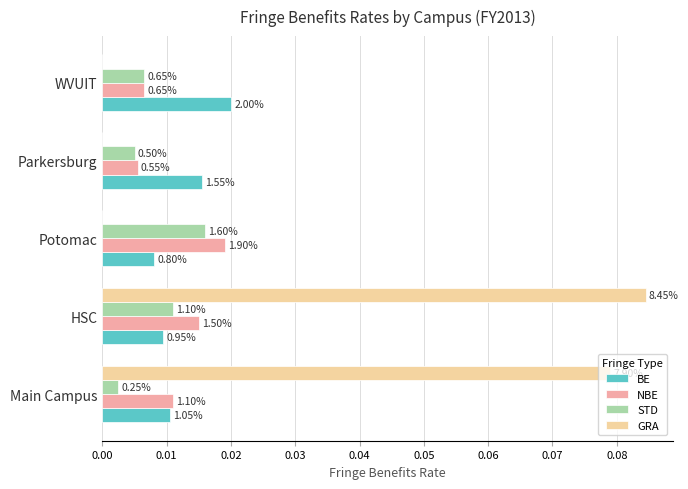

What are all the series names shown in the legend?

BE, NBE, STD, GRA